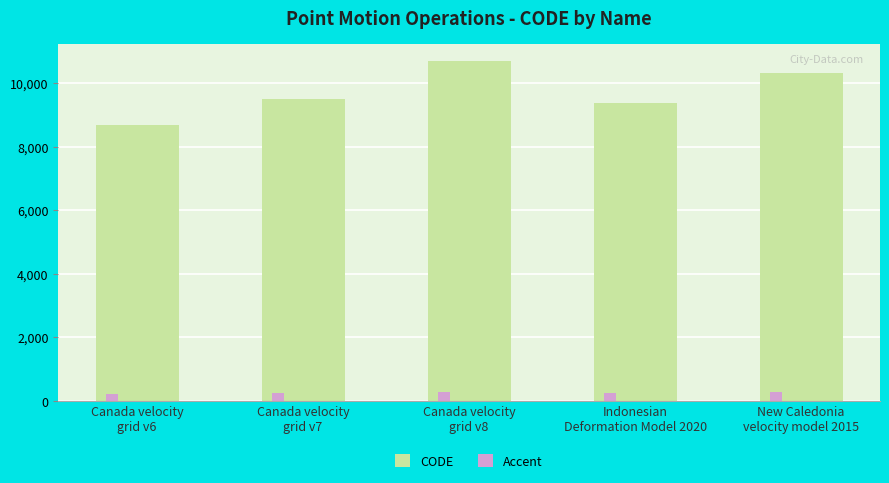

Rank the series by their average value, from lowest to highest.

Accent, CODE